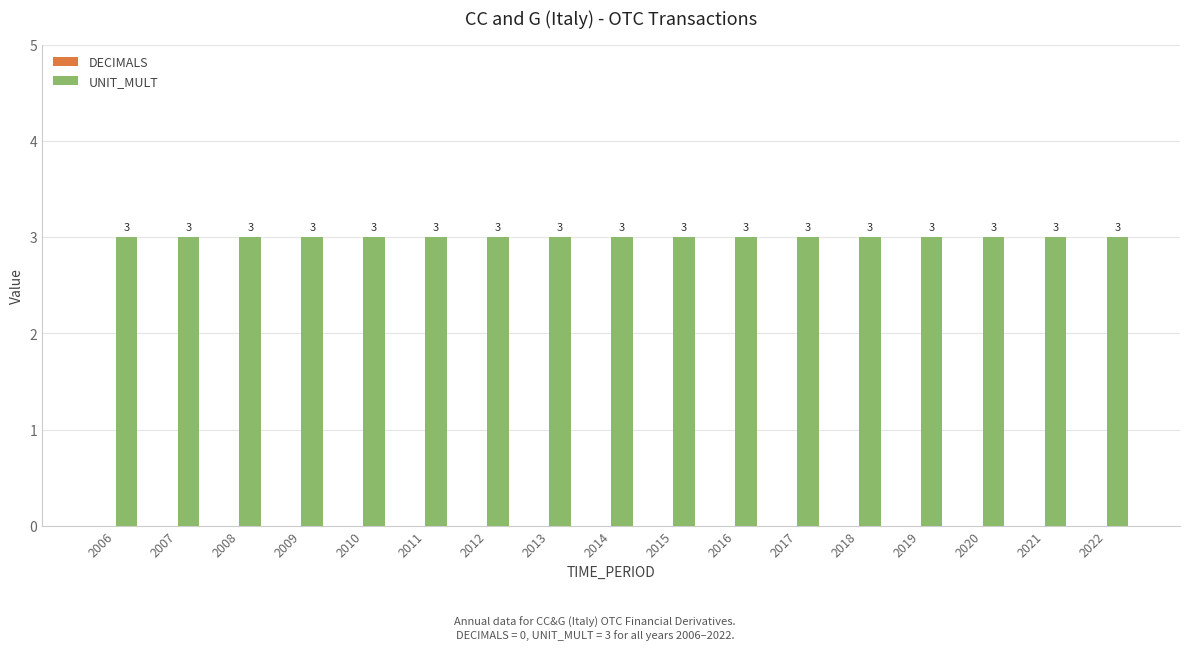

What is the difference between the highest and lowest values at 2015?

3